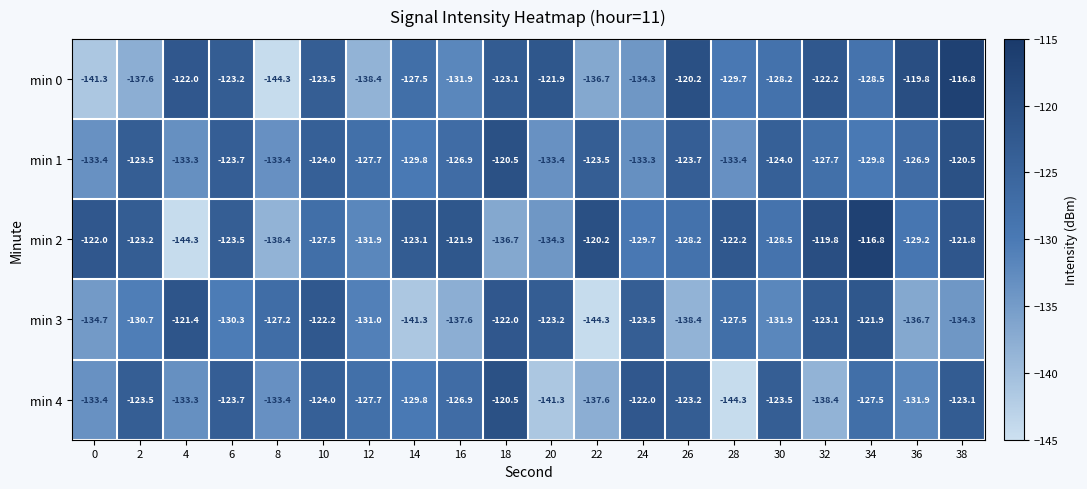

What is the difference between the highest and lowest values at 32?

18.6